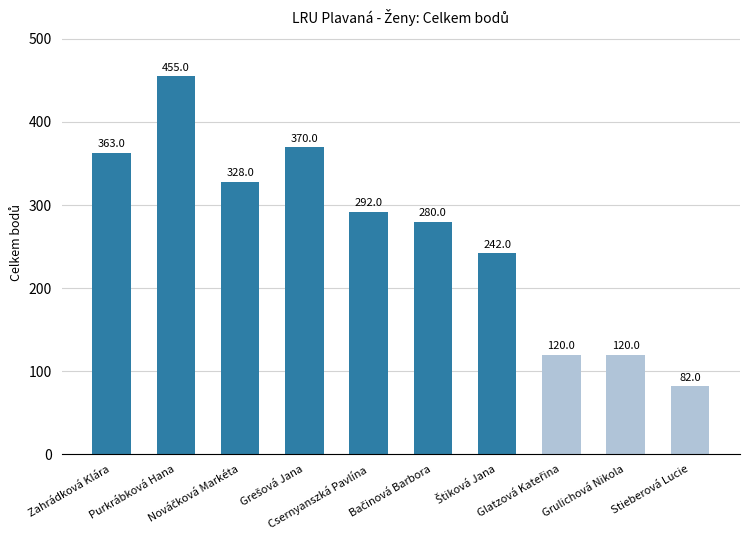

What is the difference between the maximum and minimum values?

373